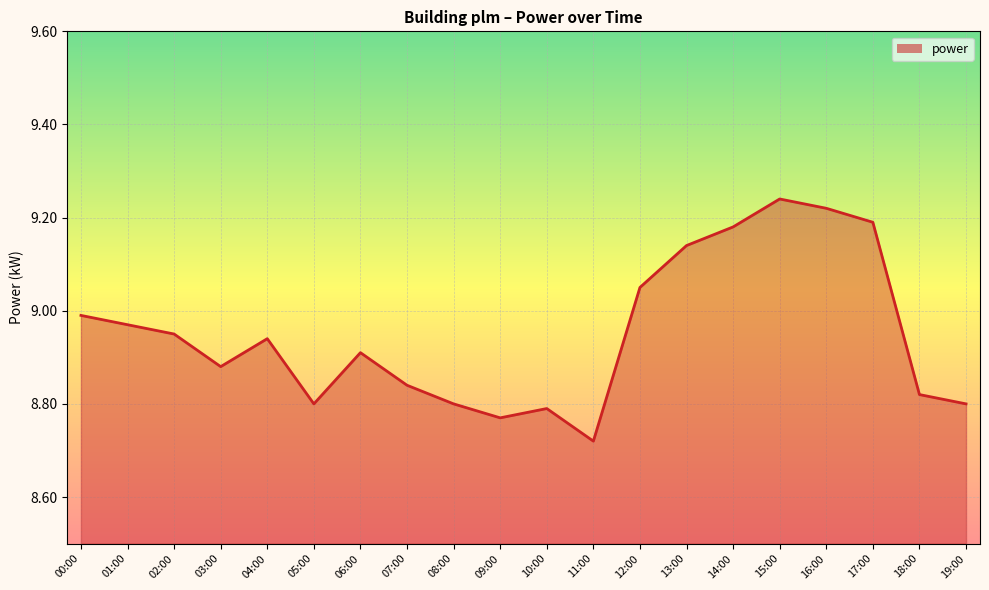

What is the difference between the maximum and minimum values?

0.5